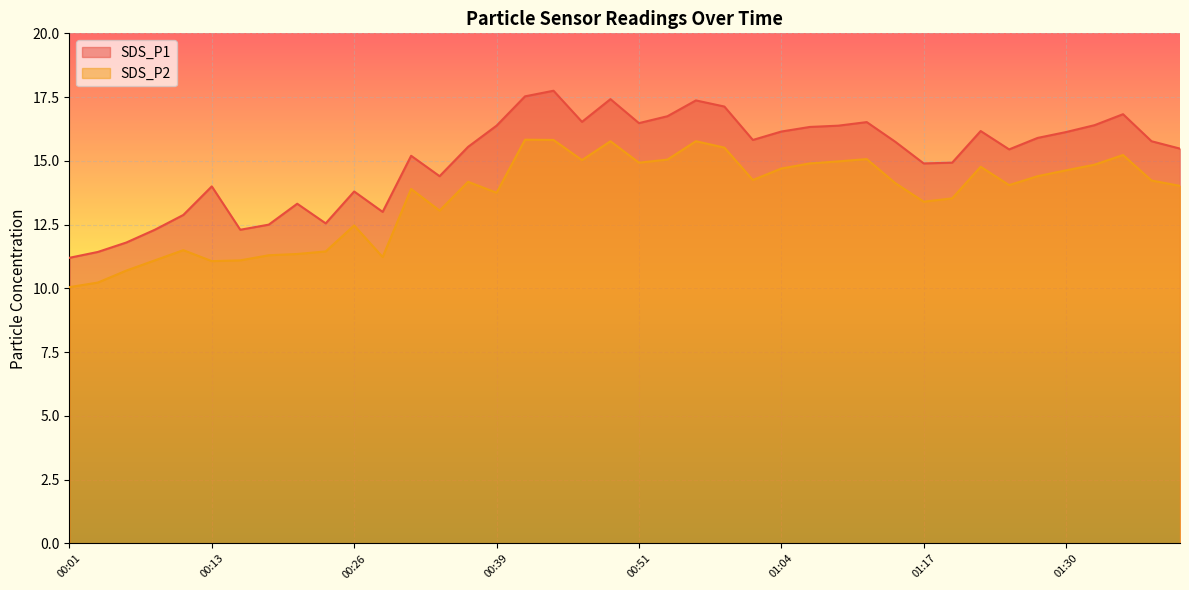

Rank the categories by SDS_P2 value from lowest to highest.

00:01, 00:03, 00:06, 00:13, 00:08, 00:16, 00:29, 00:18, 00:21, 00:24, 00:11, 00:26, 00:34, 01:17, 01:19, 00:39, 00:31, 01:40, 01:24, 01:14, 00:36, 01:37, 01:01, 01:27, 01:30, 01:04, 01:22, 01:32, 01:07, 00:51, 01:09, 00:46, 00:54, 01:12, 01:35, 00:59, 00:49, 00:56, 00:44, 00:41